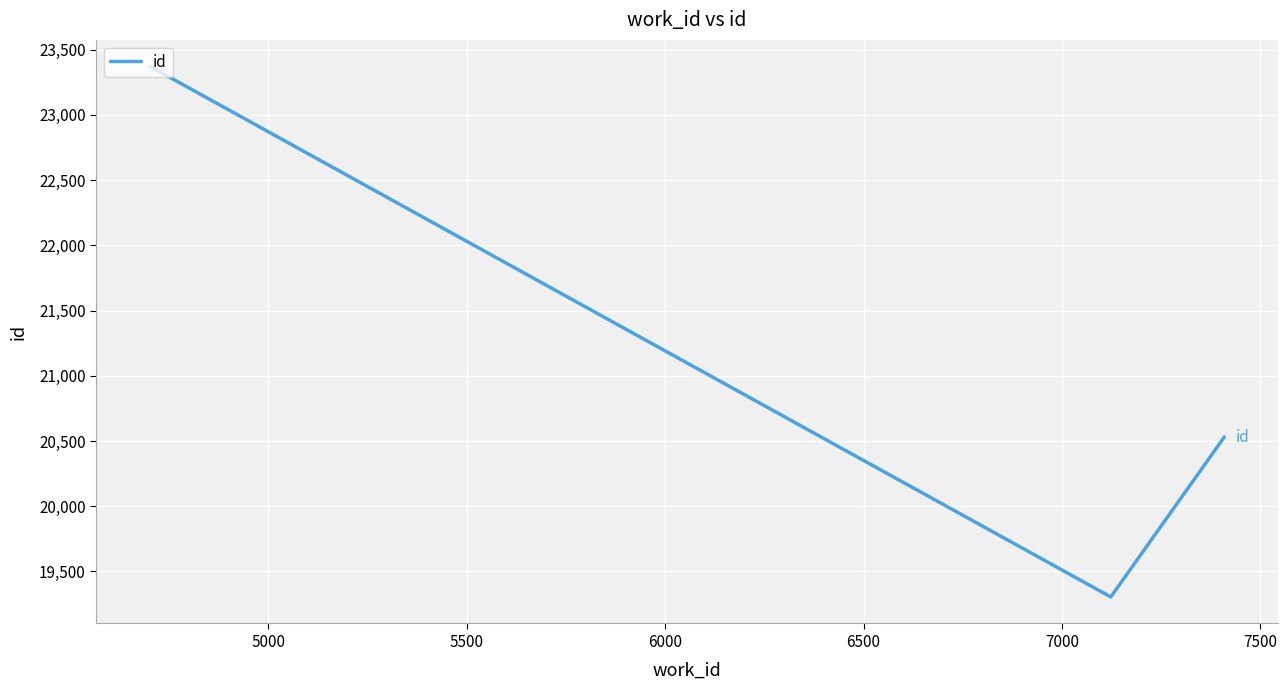

What is the average value?

21069